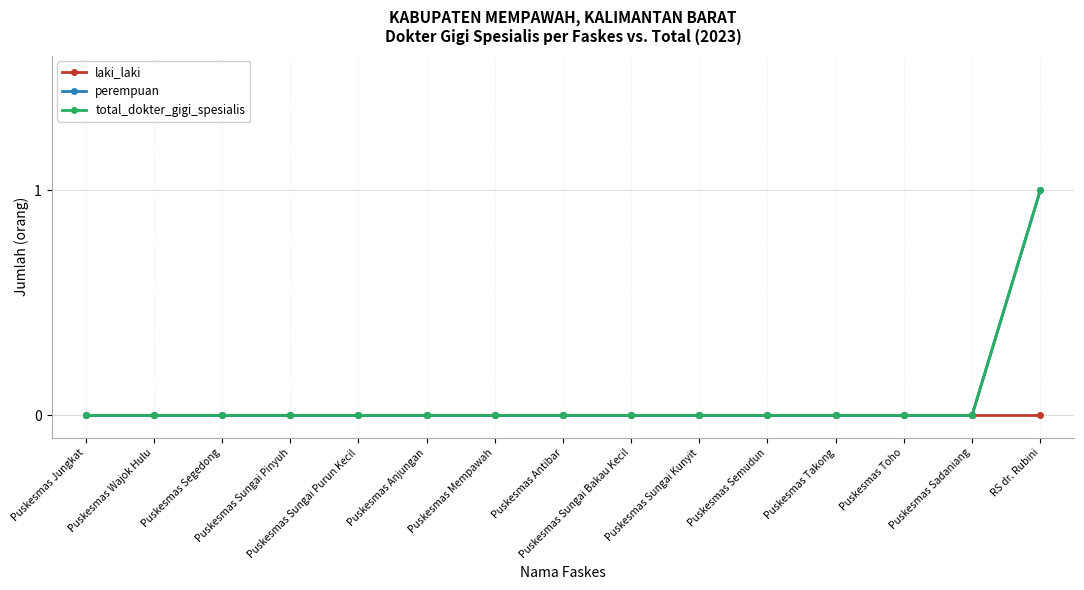

Is this an area chart (filled region under the line)?

No